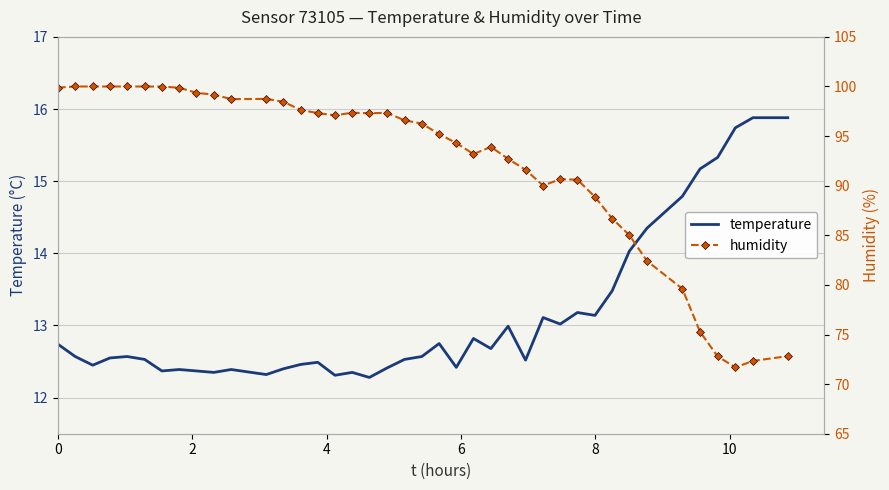

True or false: temperature and humidity intersect in this chart.

False